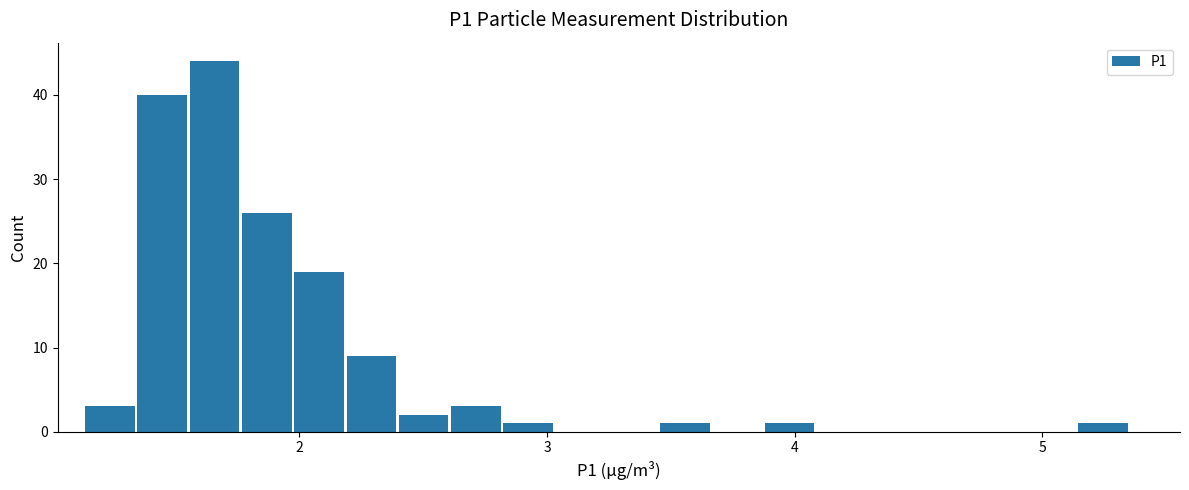

Read against the x-axis, roughly where is the centre of the tallest bar?

1.7